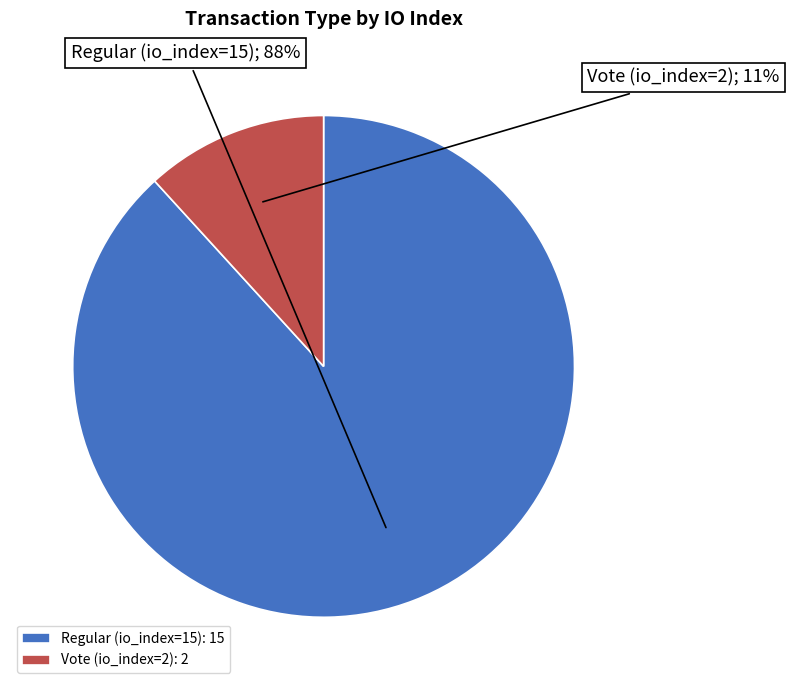

How many slices are in this pie chart?

2